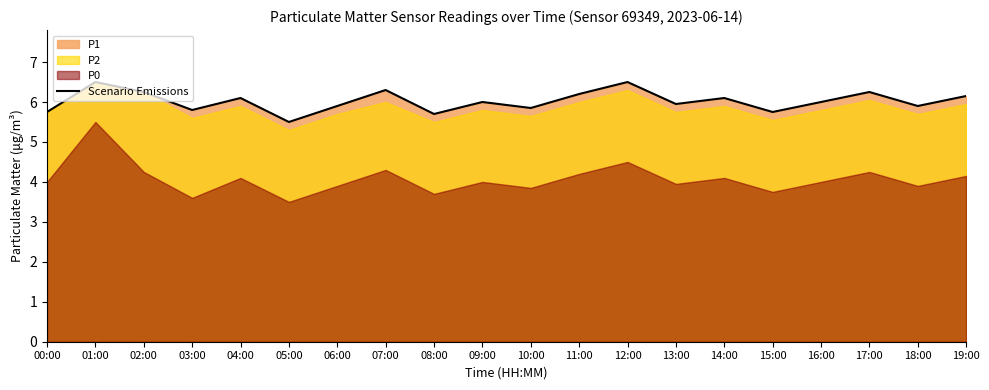

Which label corresponds to the largest value in the chart?

01:00